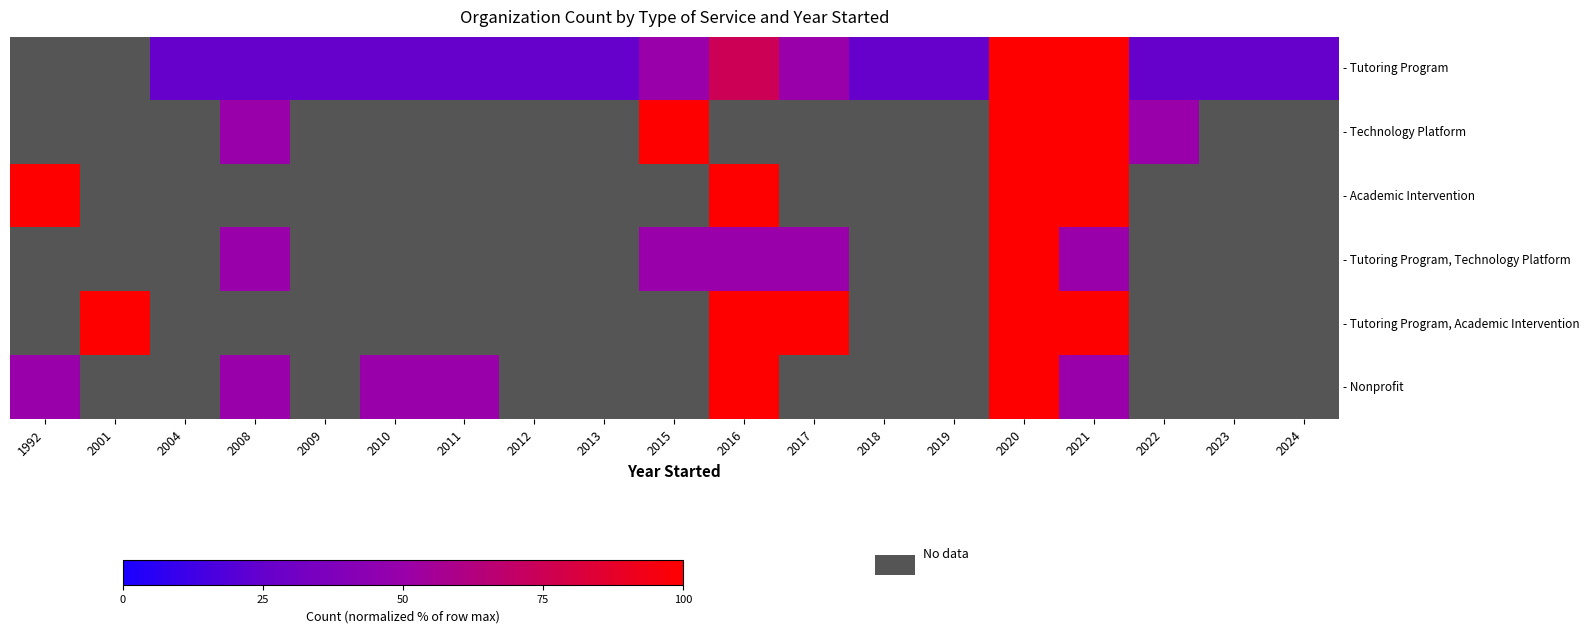

True or false: - Tutoring Program has a value of 25 at 2013.

True